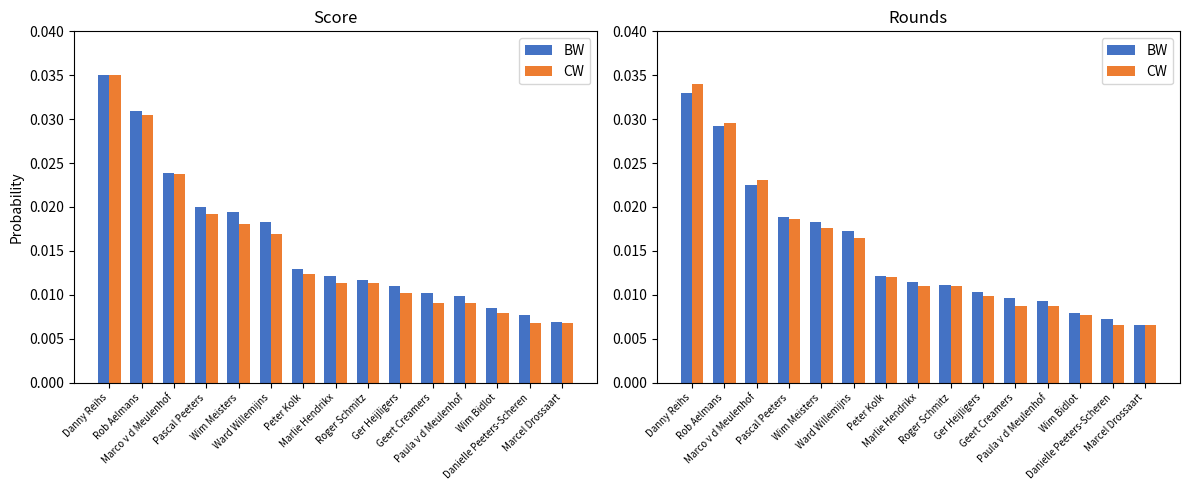

What is the label of the 3rd bar from the left?

Marco v d Meulenhof